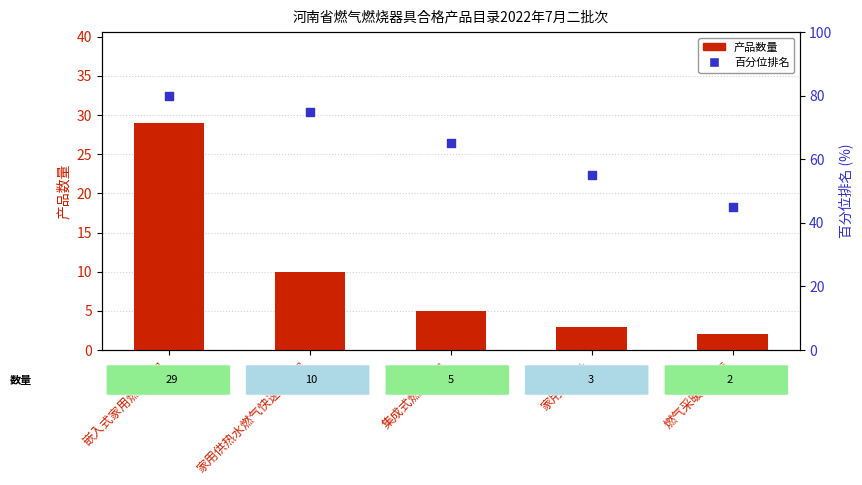

Is the value of 产品数量 at 家用供热水燃气快速热水器 greater than the value of 百分位排名 at 集成式燃气灶具?

No